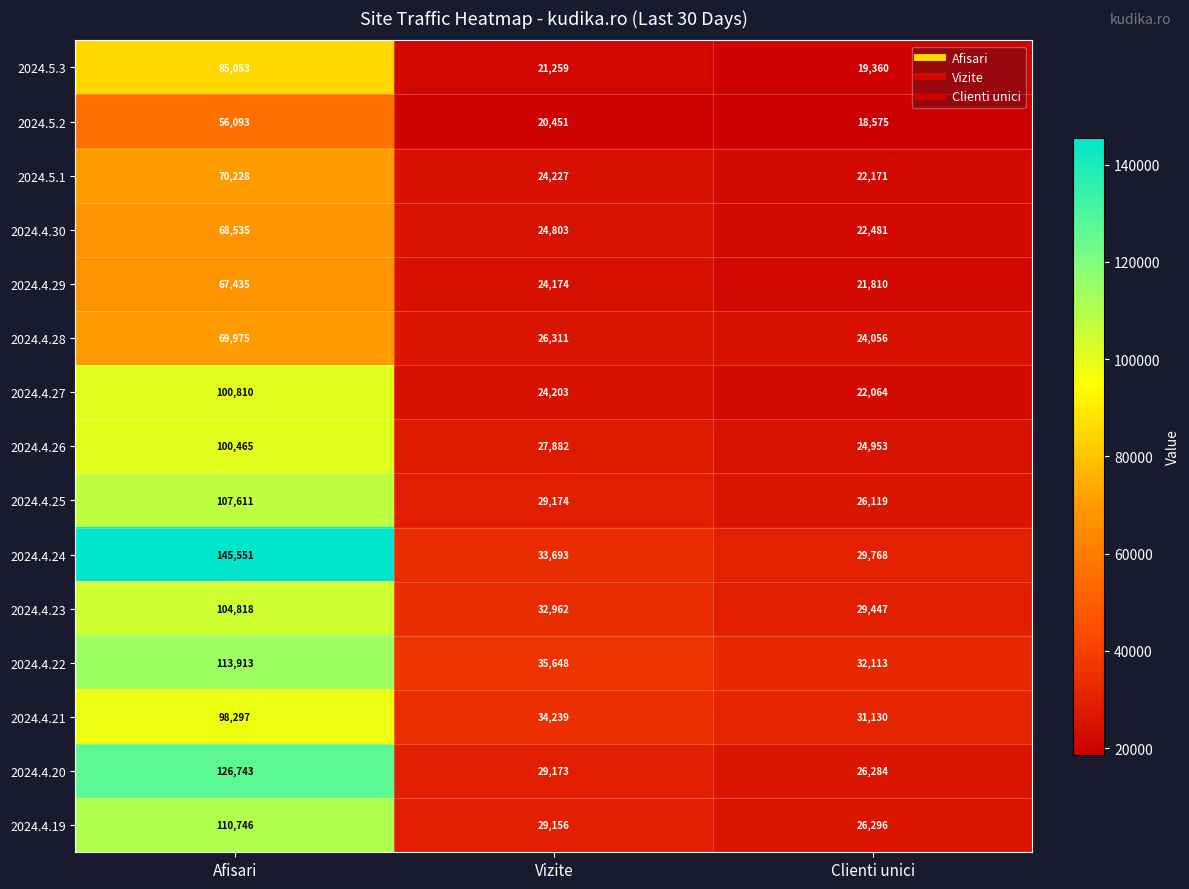

Rank the series by their maximum value, from highest to lowest.

2024.4.24, 2024.4.20, 2024.4.22, 2024.4.19, 2024.4.25, 2024.4.23, 2024.4.27, 2024.4.26, 2024.4.21, 2024.5.3, 2024.5.1, 2024.4.28, 2024.4.30, 2024.4.29, 2024.5.2